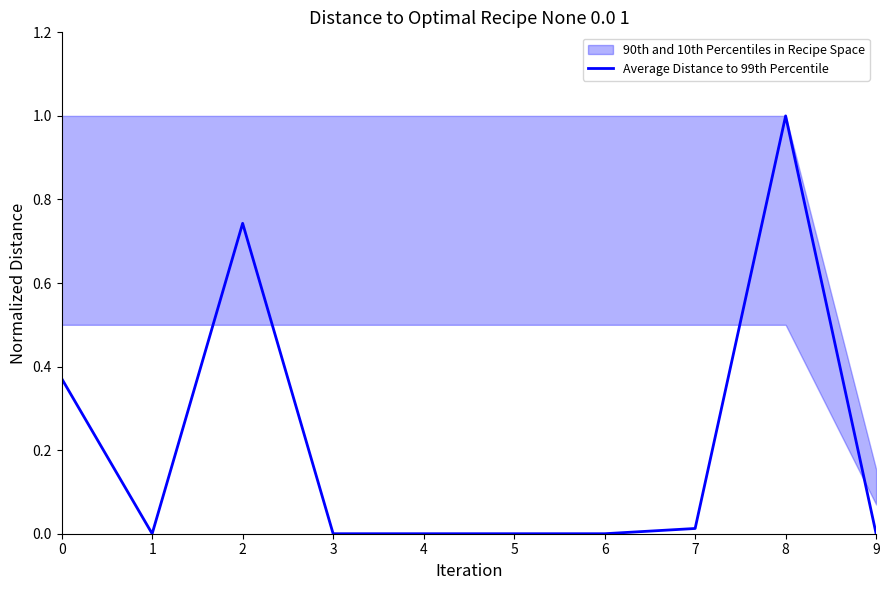

Reading right to left, extract all data points from this chart.

0.0	1.0	0.0	0.0	0.0	0.0	0.0	0.7	0.0	0.4